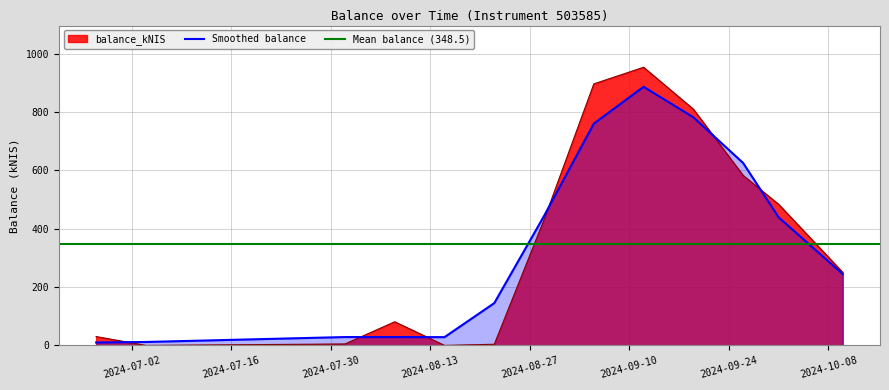

What is the value of the 7th point from the left?

431.4